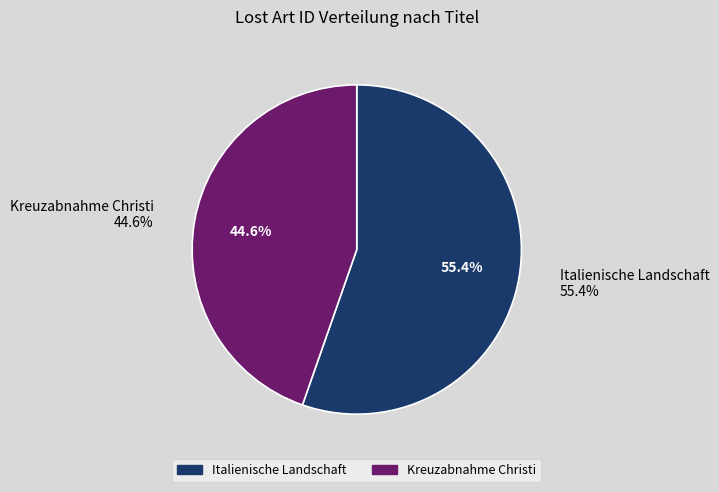

Is it true that Italienische Landschaft is 43% of the pie?

False